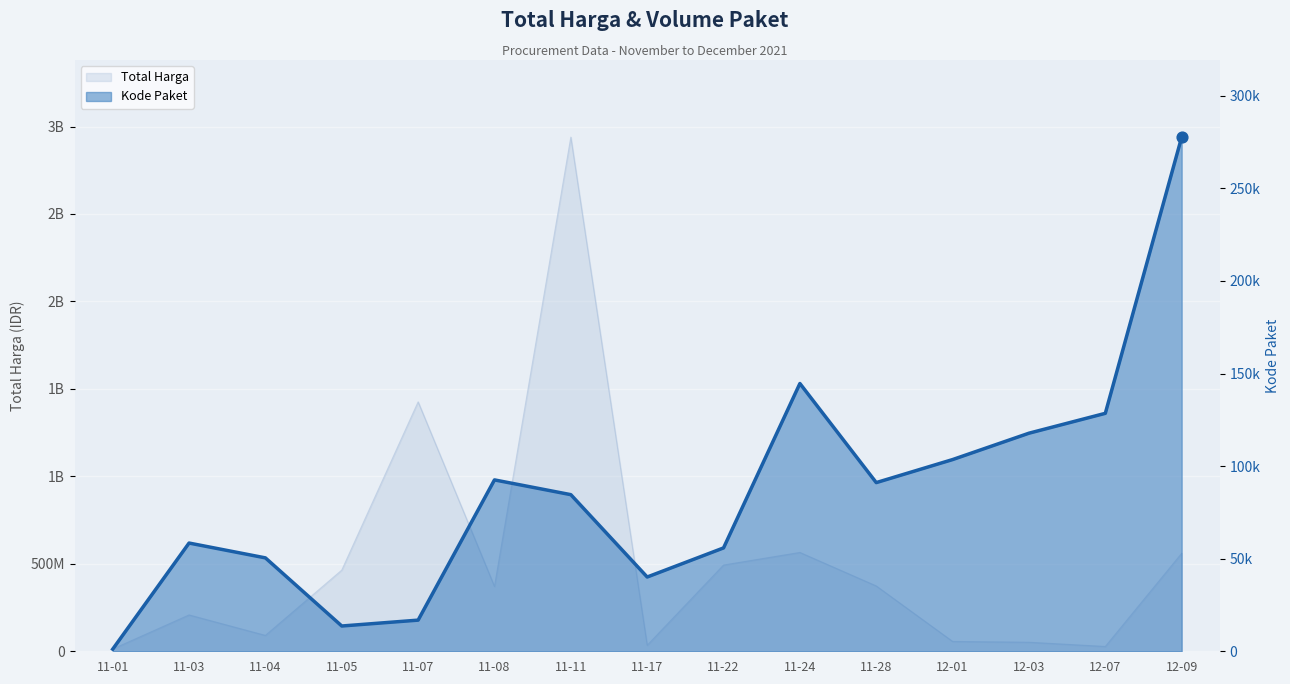

Which has a higher value, 12-09 or 11-17?

12-09